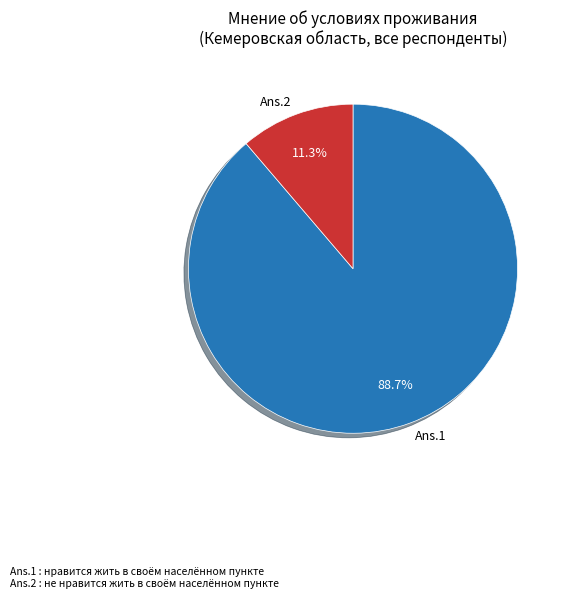

Combined, what portion of the pie is Ans.1 and Ans.2?

100.0%